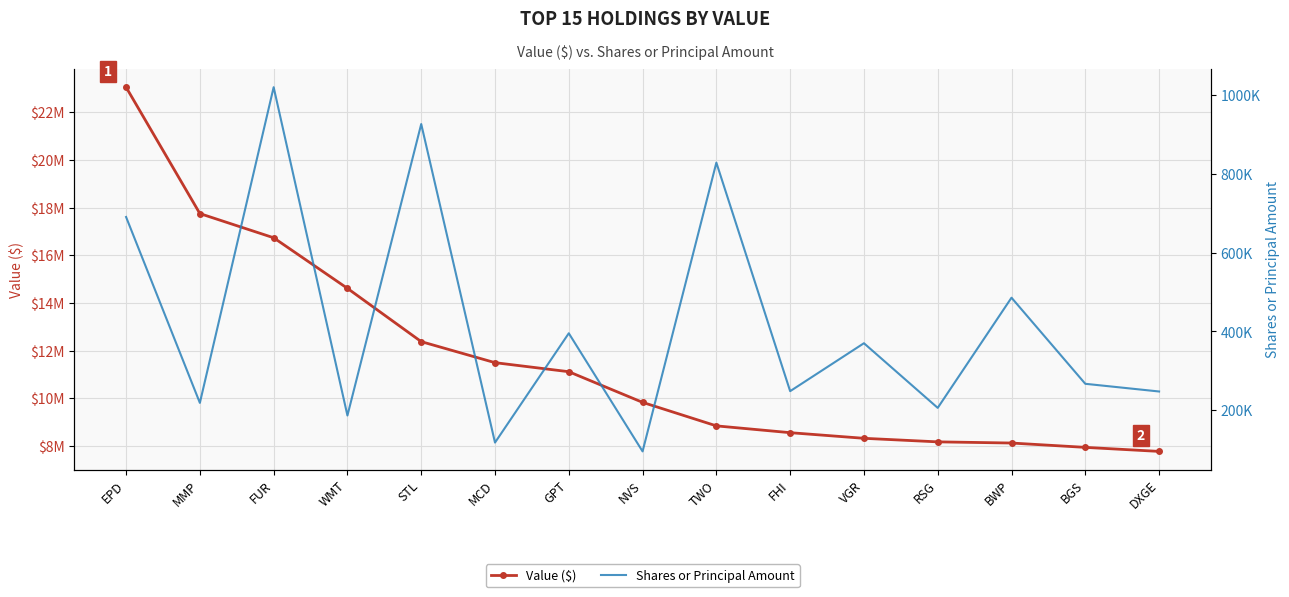

What is the sum of all Shares or Principal Amount values?

6305065